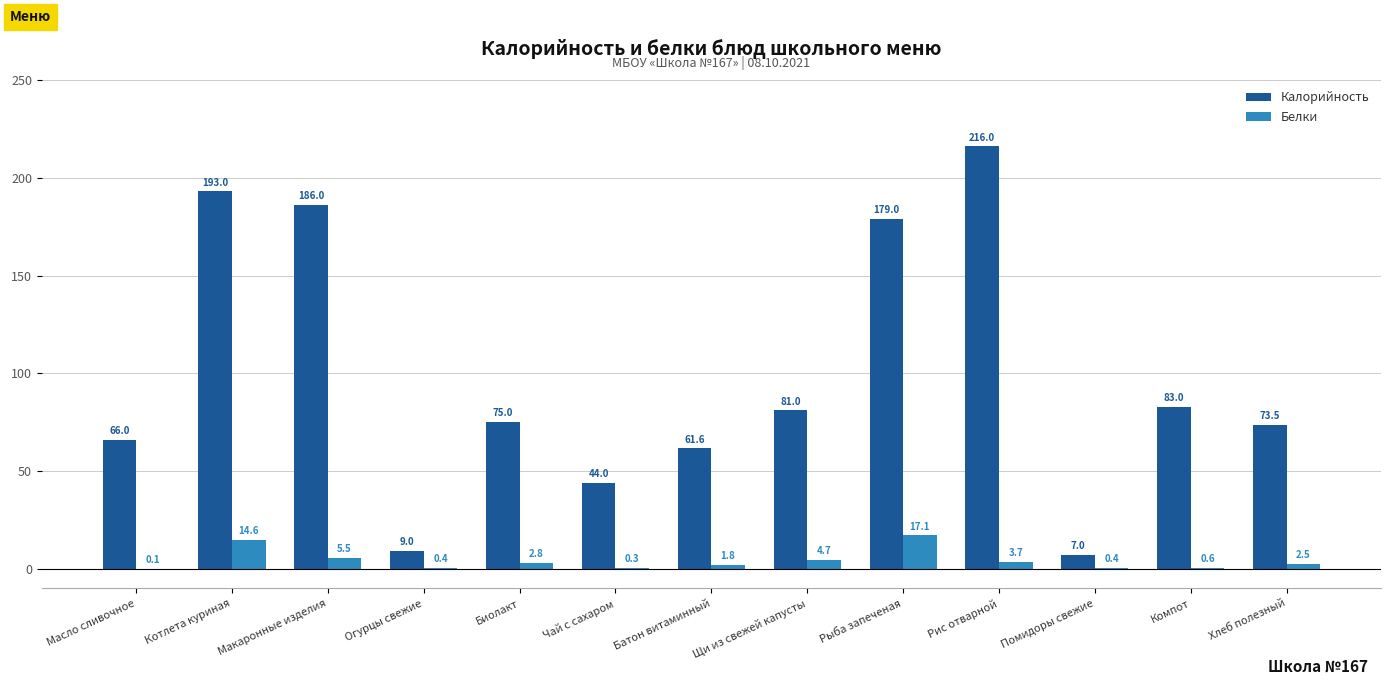

Where does the Белки series first go above 2?

Котлета куриная